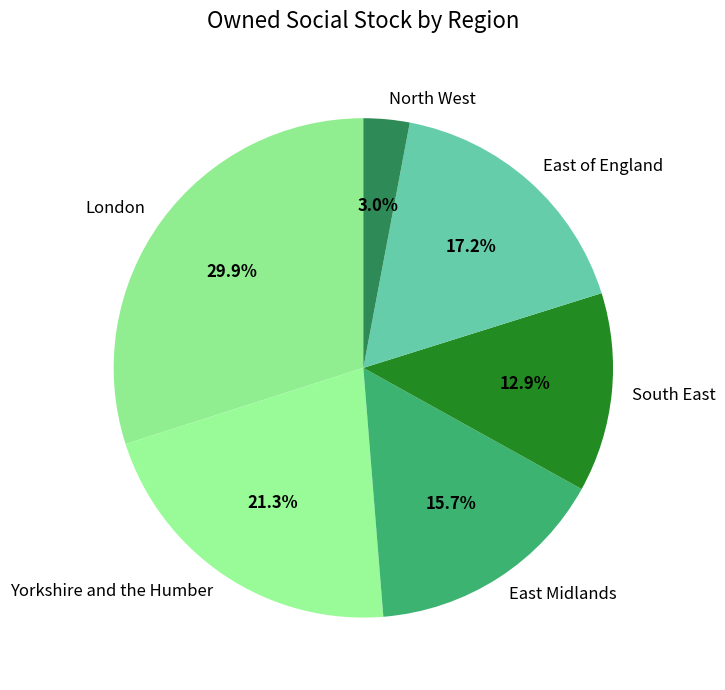

Which category has the biggest portion of the pie?

London